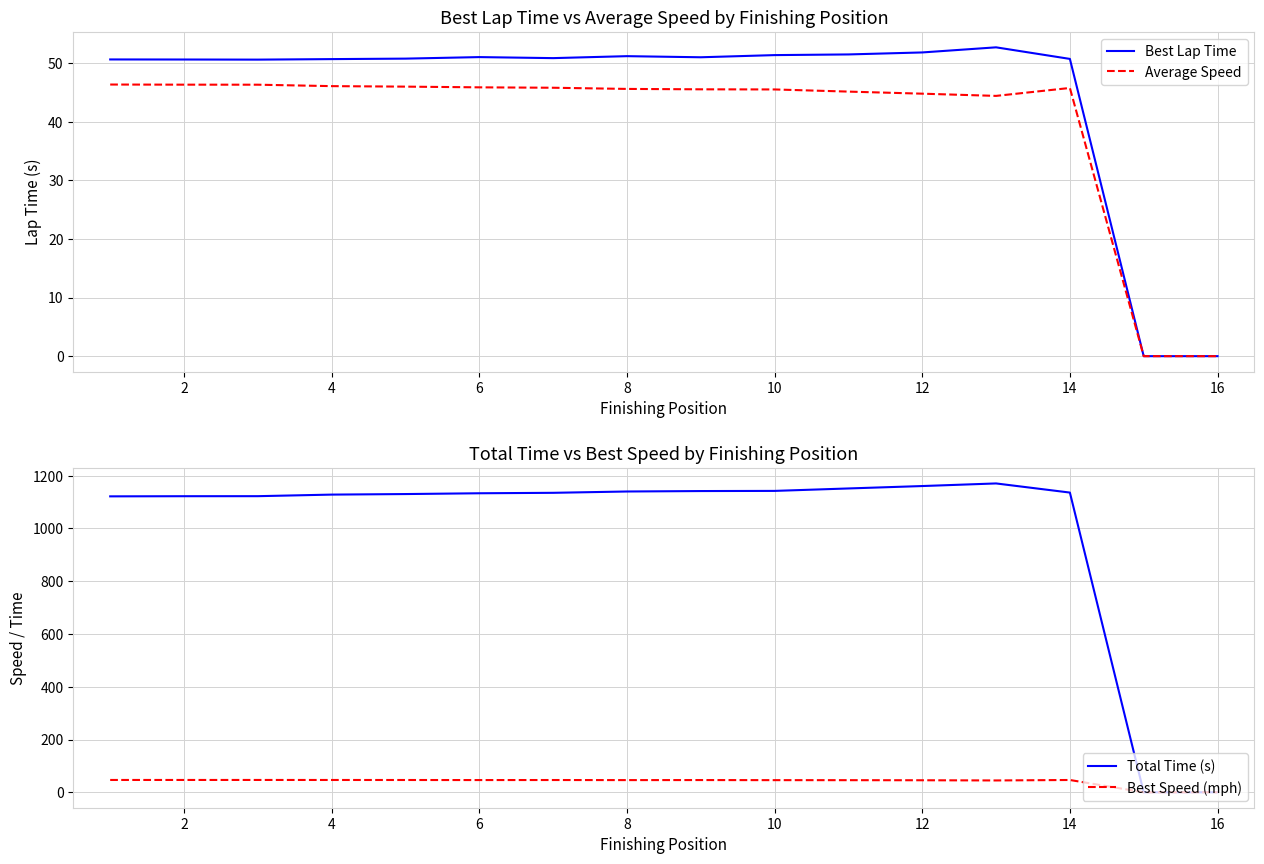

Which series has the widest spread of values?

Total Time (s)